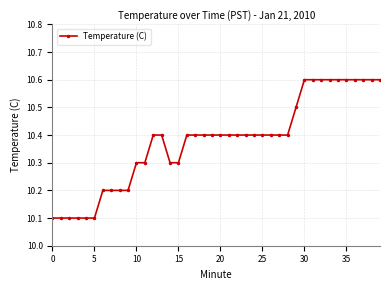

How many values are between 10 and 11?

40